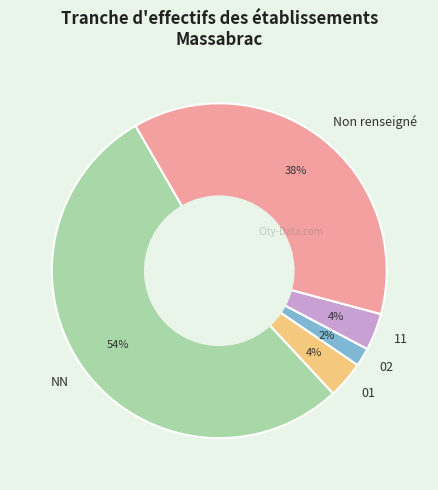

Do NN and 11 together represent more than half of the pie?

Yes